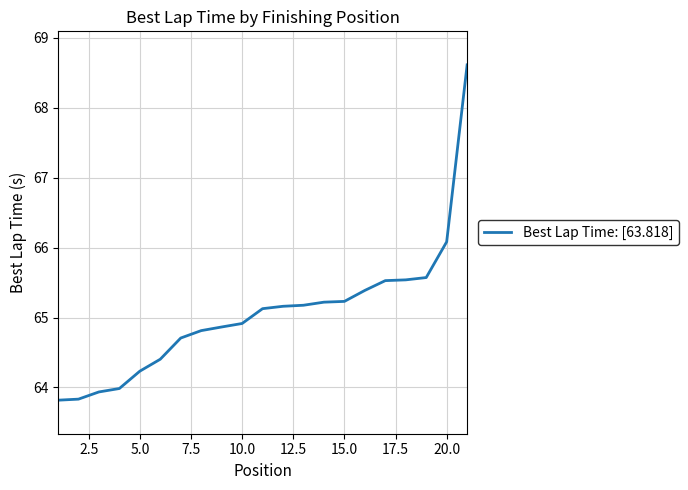

What is the difference between the maximum and minimum values?

4.8